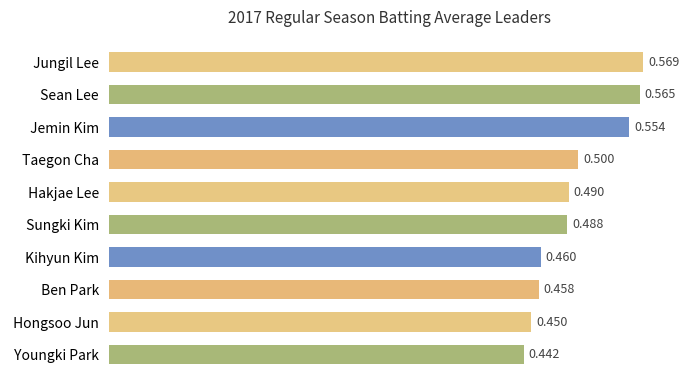

Which has a higher value,  Hakjae Lee or  Jemin Kim?

 Jemin Kim